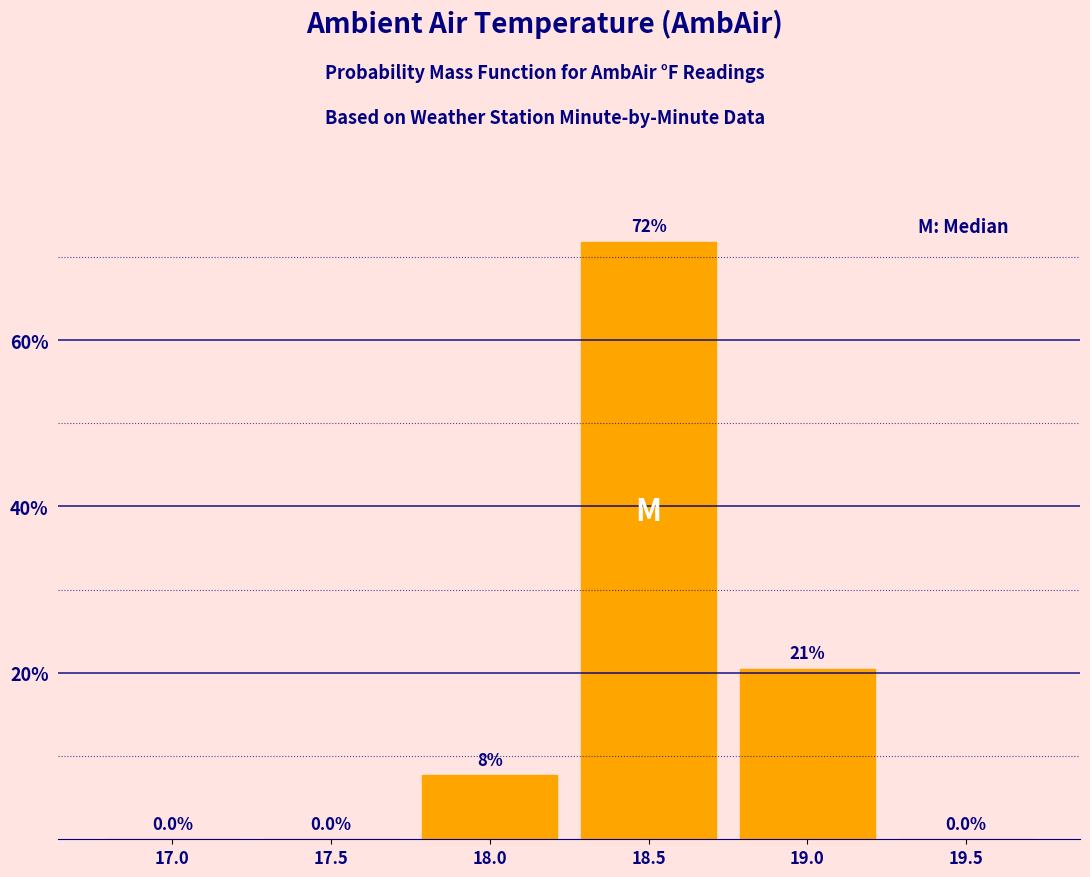

Reading left to right, extract all data points from this chart.

17.0=0.0	17.5=0.0	18.0=7.7	18.5=71.8	19.0=20.5	19.5=0.0